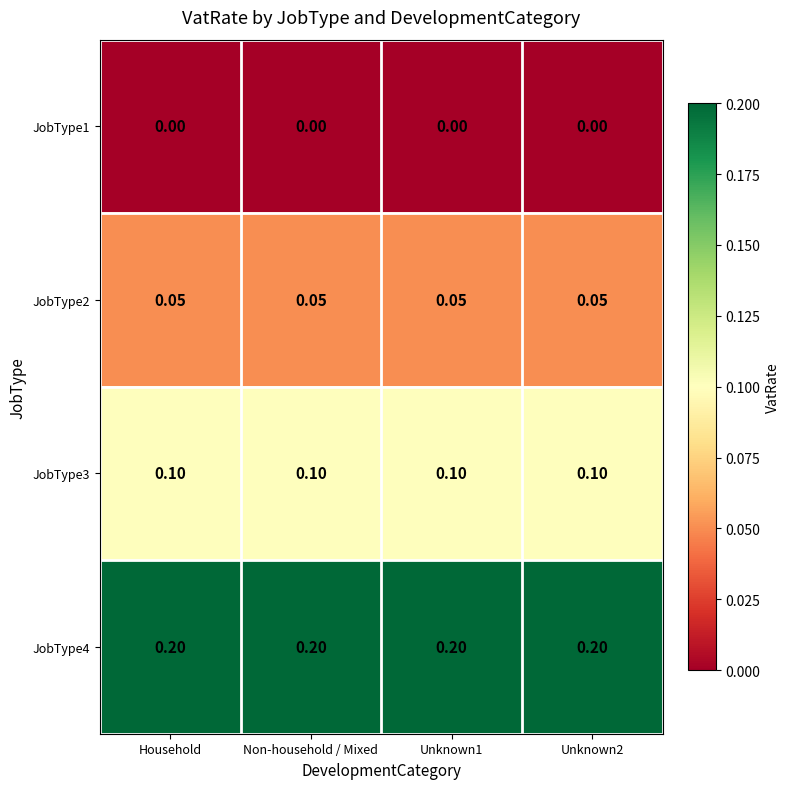

Is the value of JobType2 at Unknown2 greater than the value of JobType3 at Unknown2?

No